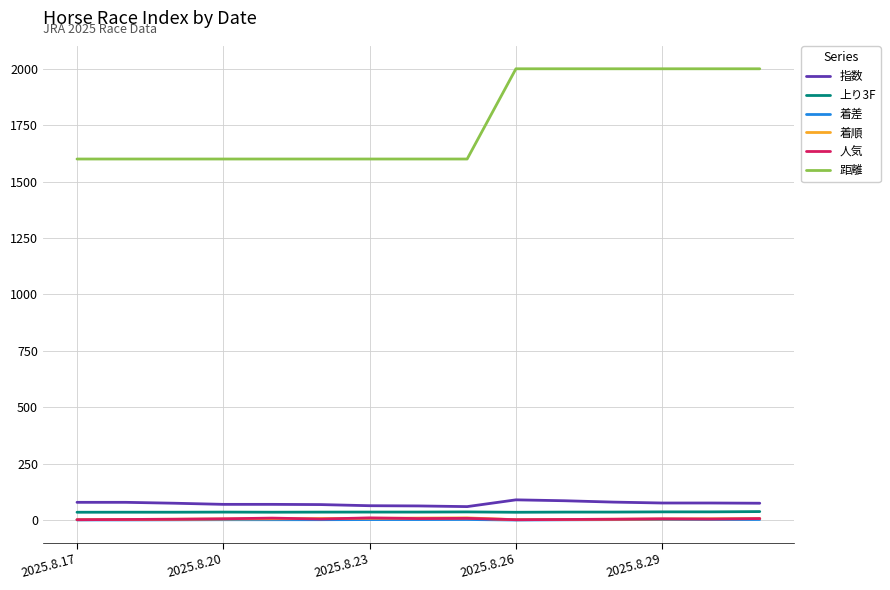

What are all the series names shown in the legend?

指数, 上り3F, 着差, 着順, 人気, 距離